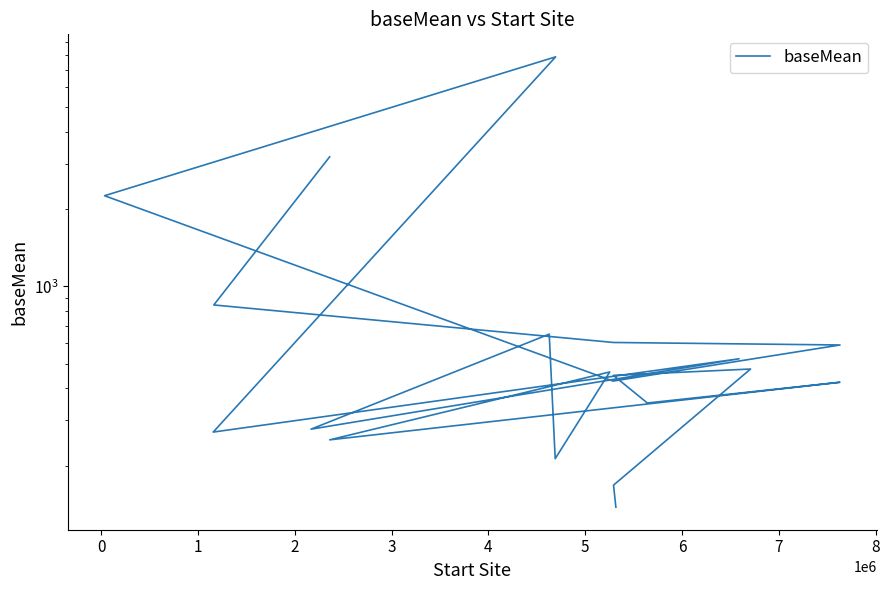

How many interior local peaks (higher than both neighbors) does the data have?

6